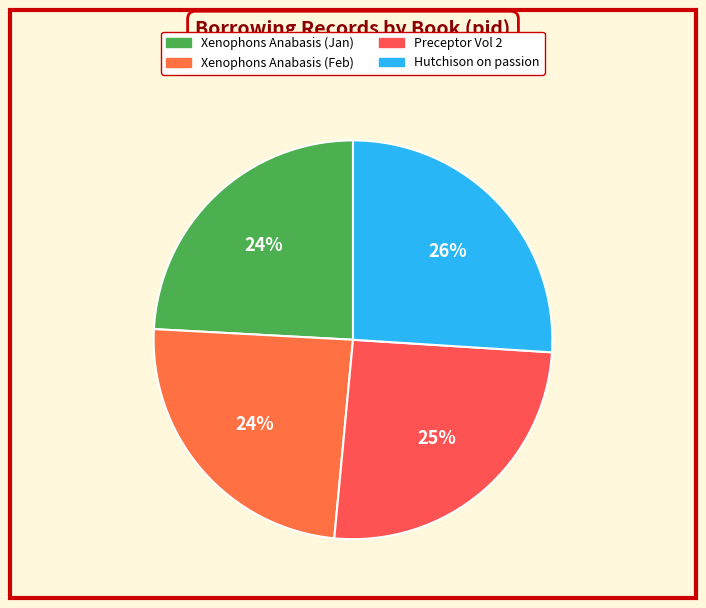

Is there a majority slice in this chart?

No